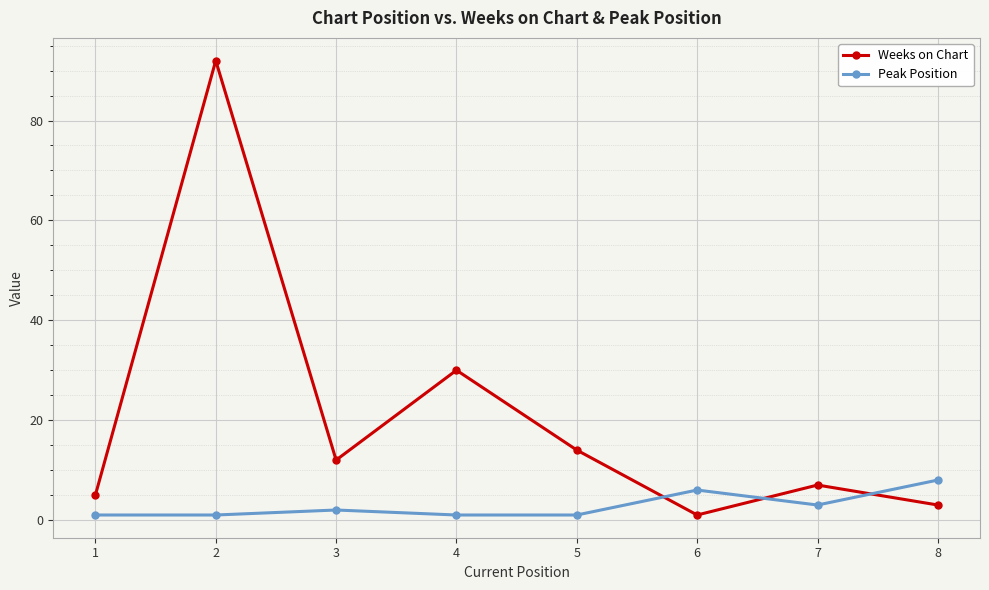

What is the sum of all Weeks on Chart values?

164